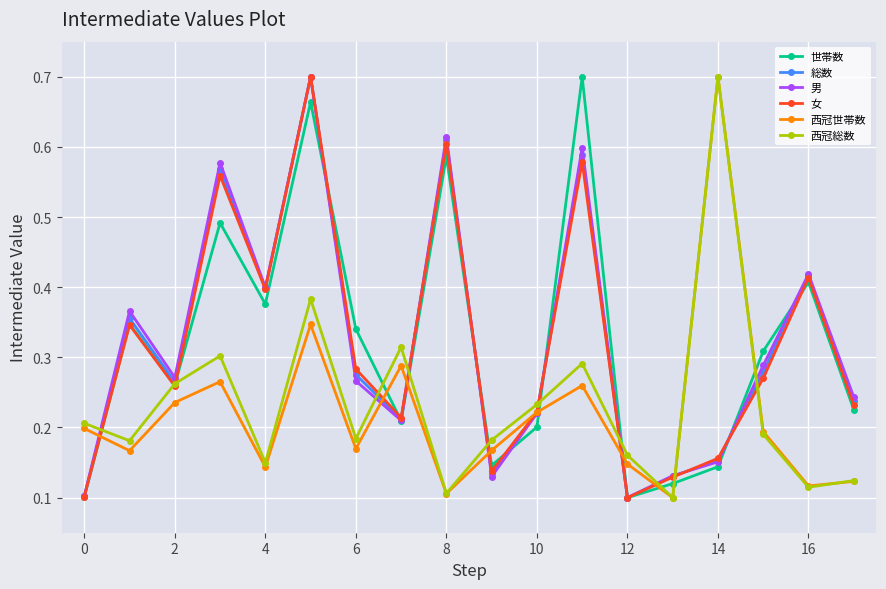

How many 男 values are between 0 and 1?

18